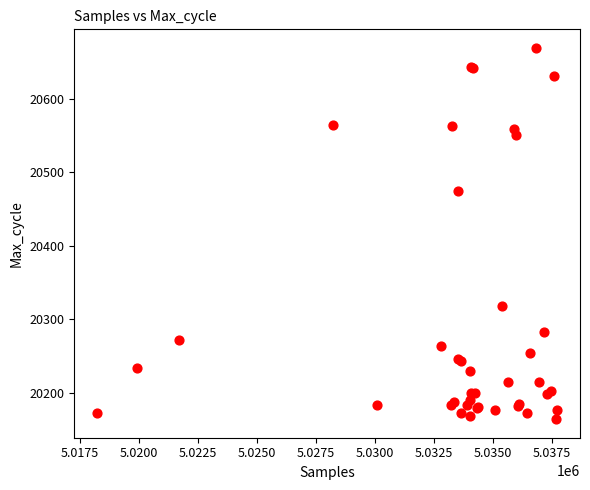

What Y value in the scatter plot is closest to 20416?

20474